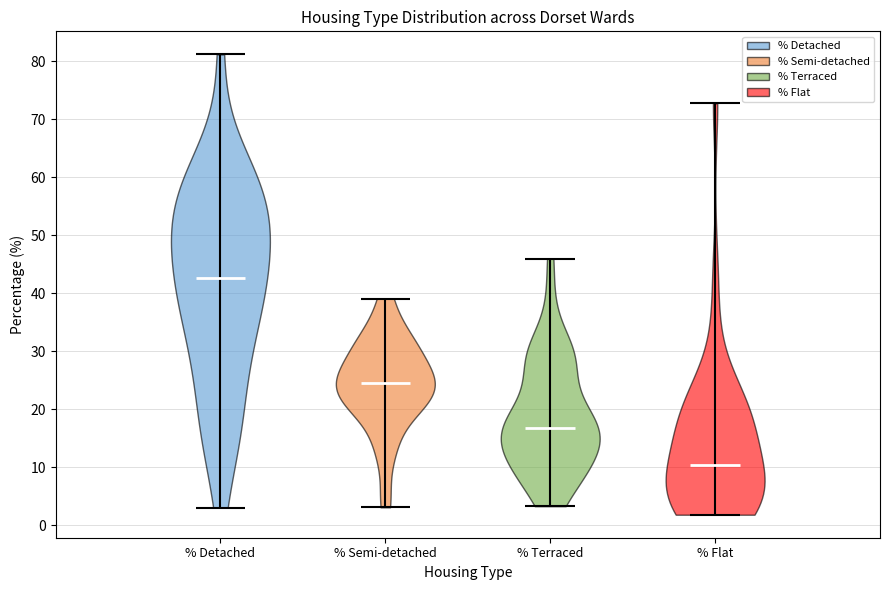

Reading left to right, read every violin against the y-axis: where its median line is, and the lowest and highest points it reaches. The values are not printed on the chart, so give them approximately, as read against the axis.

% Detached: median line 43, lowest point 3, highest point 81
% Semi-detached: median line 24, lowest point 3, highest point 39
% Terraced: median line 17, lowest point 3, highest point 46
% Flat: median line 10, lowest point 2, highest point 73